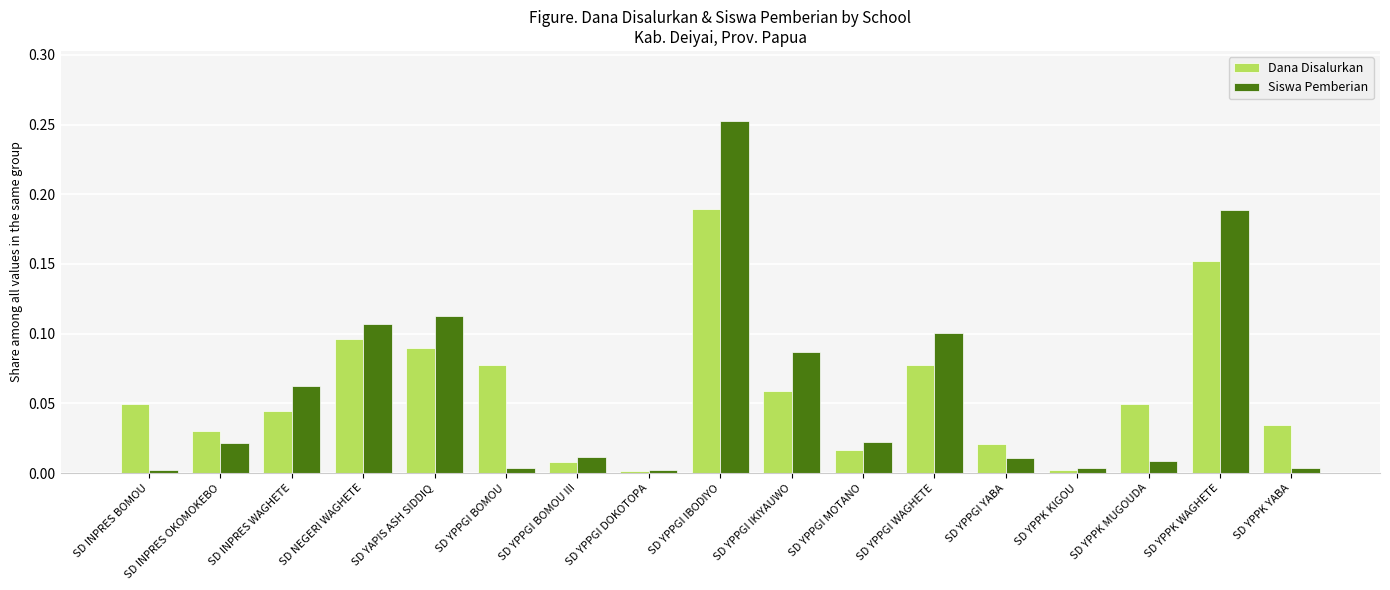

List the series in order of their peak value, lowest first.

Dana Disalurkan, Siswa Pemberian